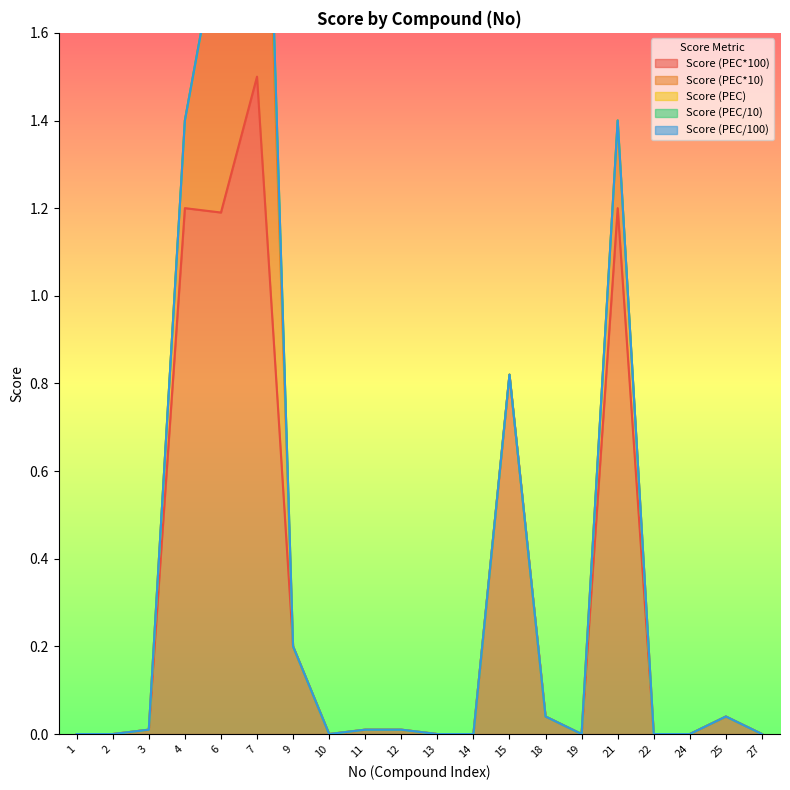

At which label does Score (PEC*100) reach its peak?

7